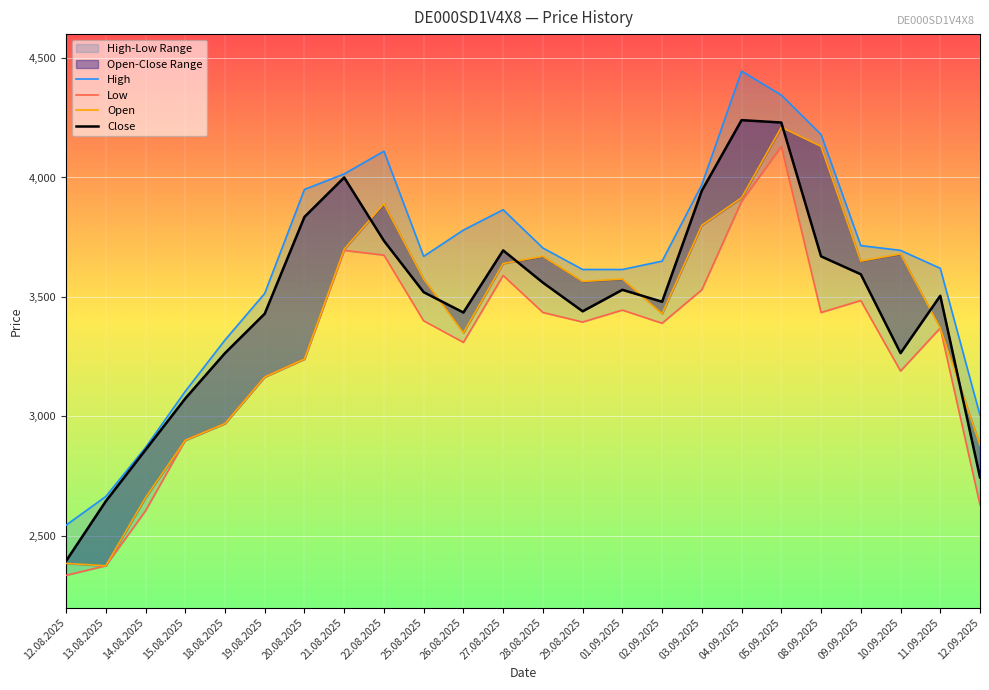

What is the spread (max minus min) of values at 19.08.2025?

350